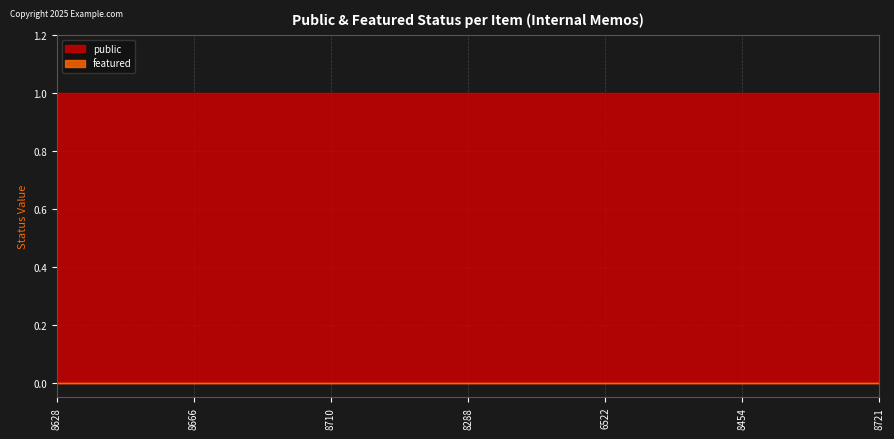

Is the value of public at 8628 greater than the value of featured at 8288?

Yes